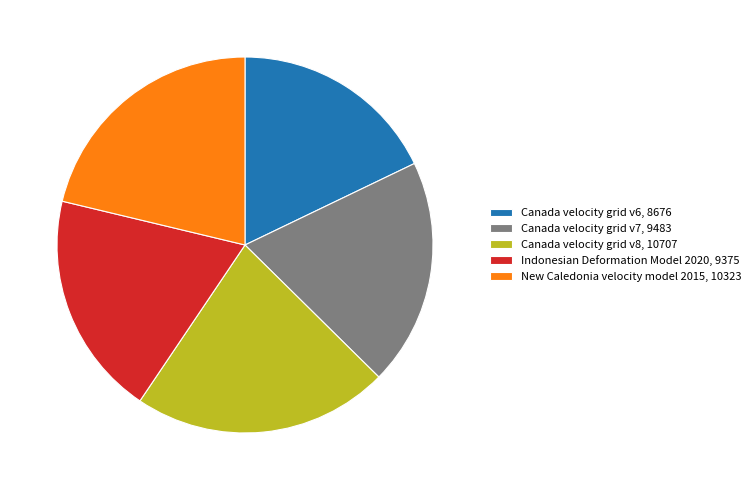

Is the sum of Canada velocity grid v6, 8676 and Canada velocity grid v7, 9483 greater than half?

No